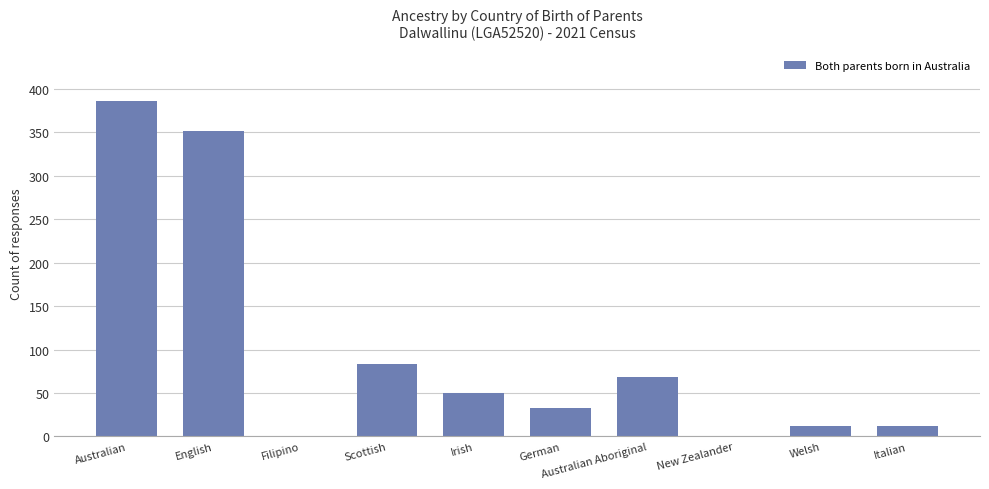

The value at Welsh is 12. True or false?

True